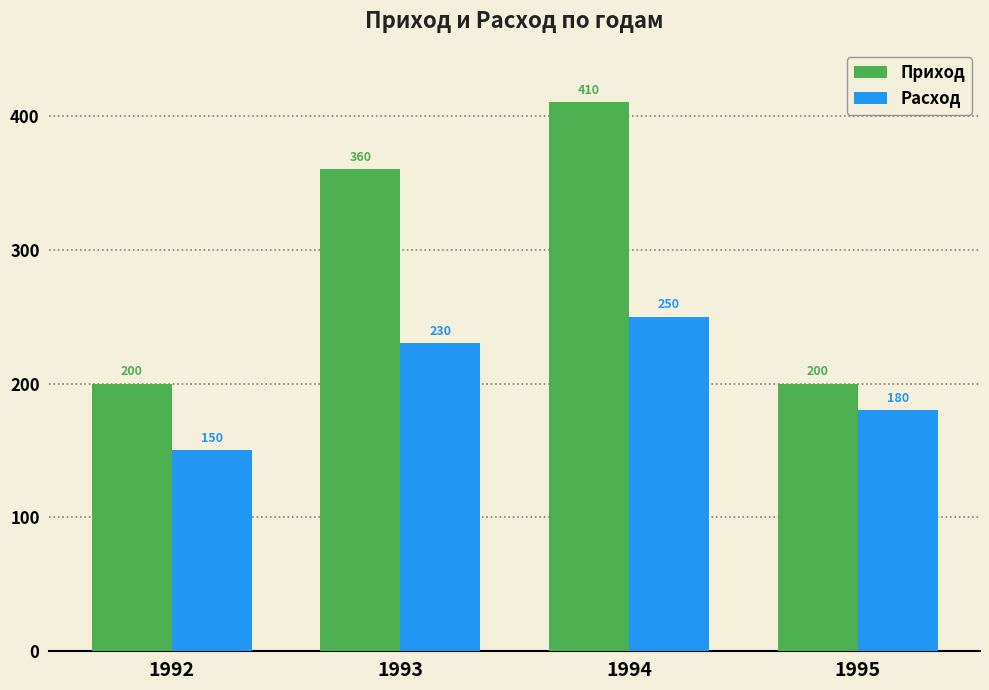

What is the value of the Расход bar at the 3rd from the left?

250